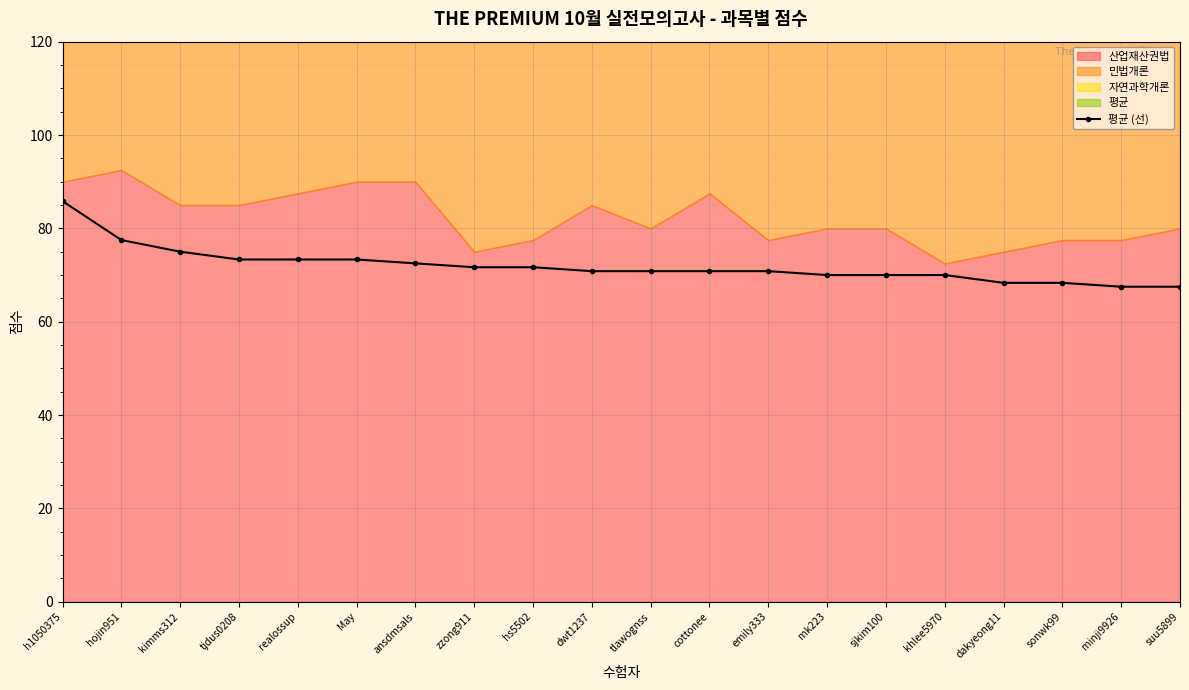

Does the chart display data point markers on the line(s)?

Yes